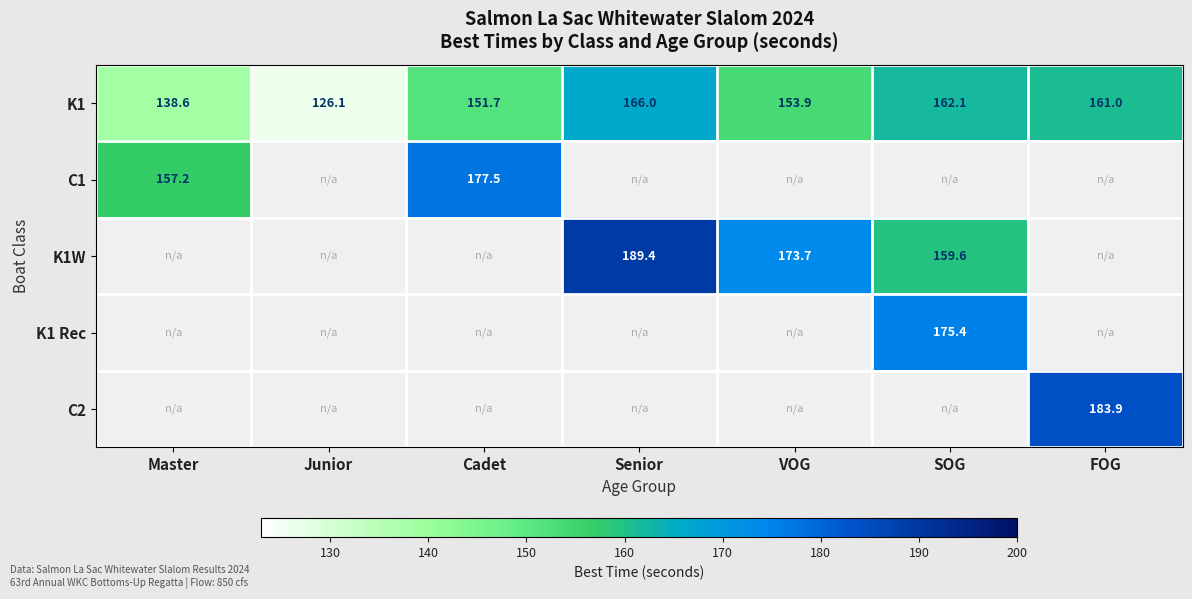

What is the sum of the K1 values at Junior and VOG?

280.0